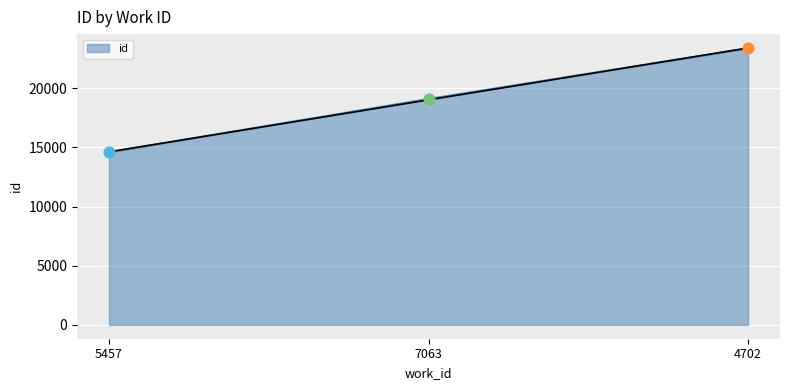

What is the change in value from 5457 to 4702?

+8778